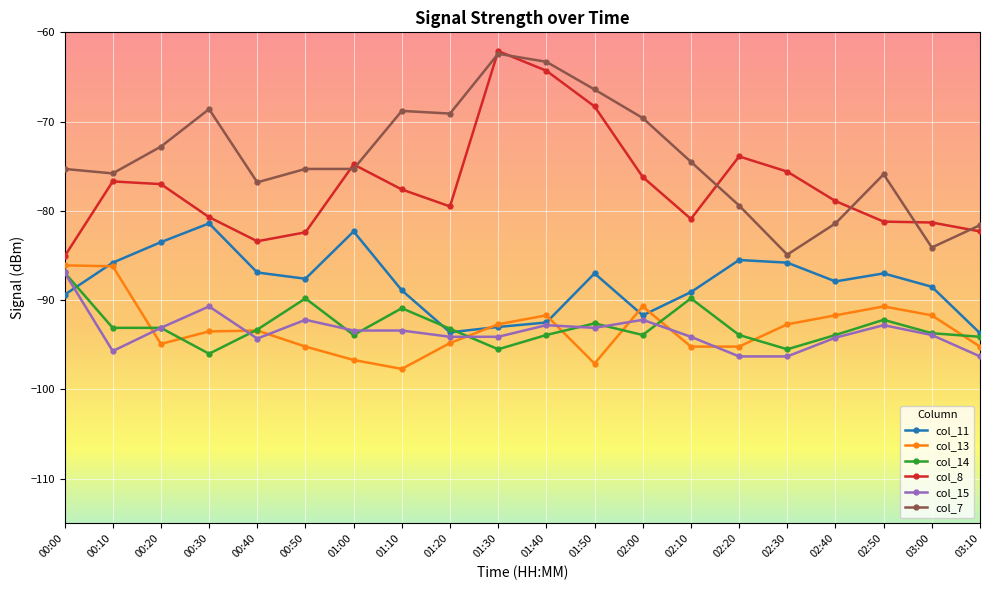

True or false: col_15 has a value of -96.3 at 02:30.

True